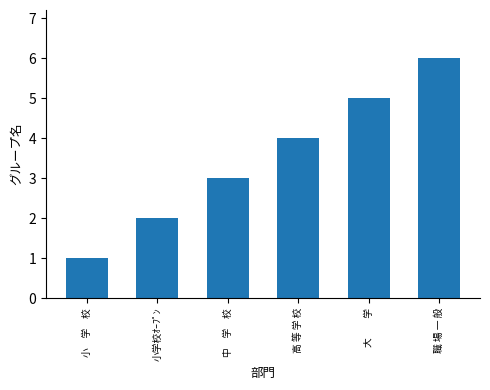

Reading left to right, extract all data points from this chart.

小　学　校=1	小学校ｵｰﾌﾟﾝ=2	中　学　校=3	高 等 学 校=4	大　　学=5	職 場 一 般=6